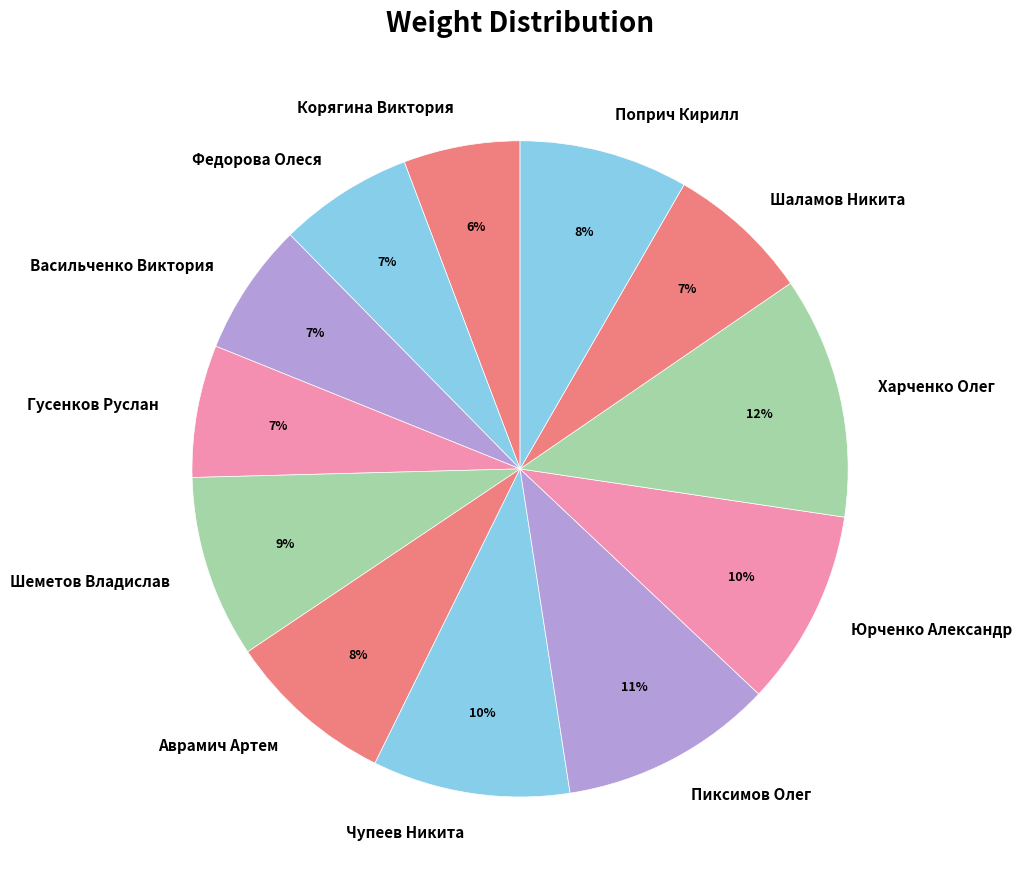

Which category has the biggest portion of the pie?

Харченко Олег